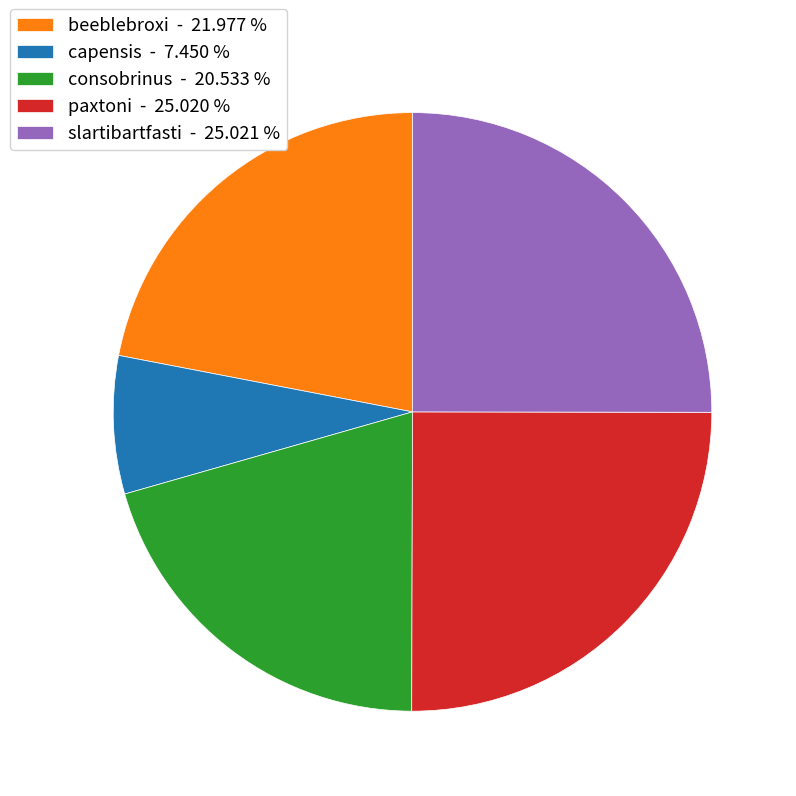

Approximately how many times larger is the value at slartibartfasti compared to consobrinus?

1.2